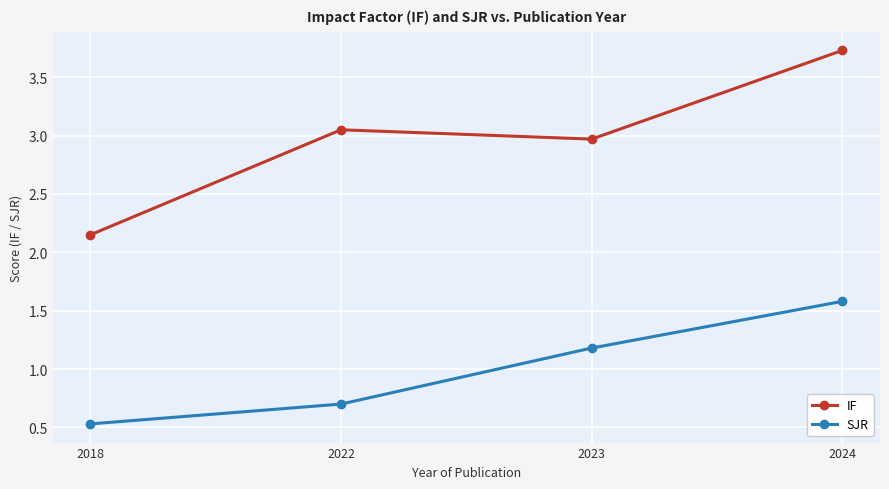

The SJR series shows 0.8 at 2018. True or false?

False